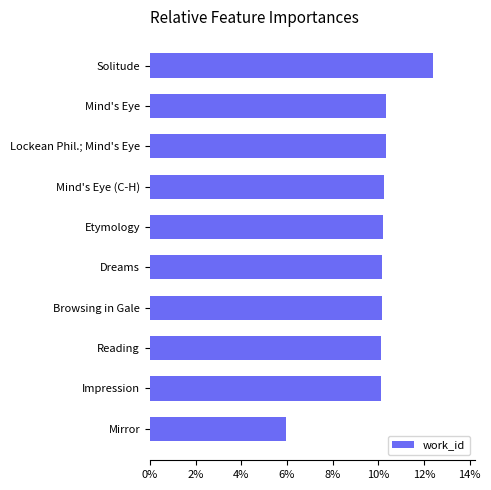

What is the sum of all values?

1.0